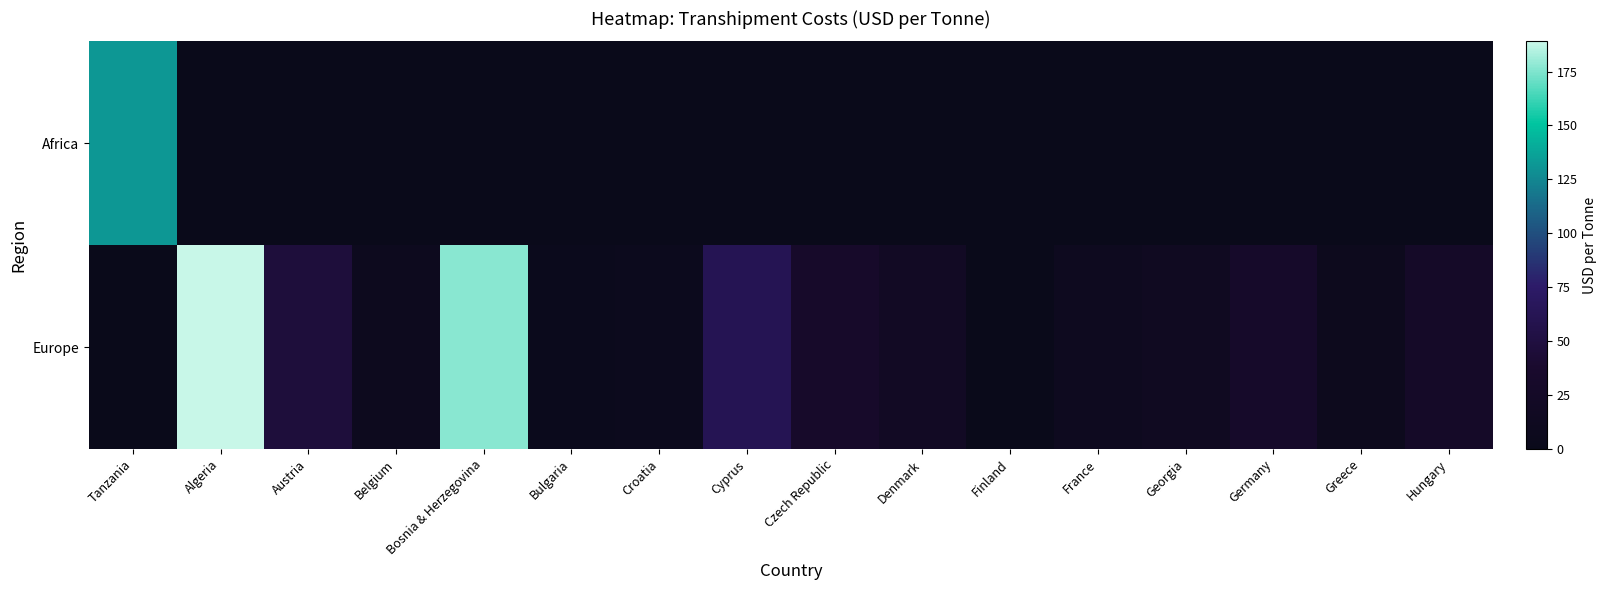

How many values in Europe are above zero?

14